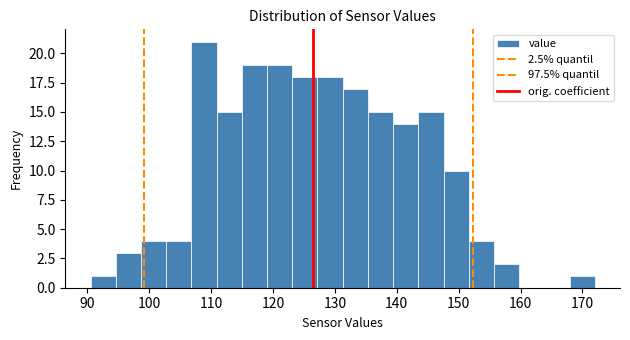

Reading left to right, list every bar in this chart as the range it spans on the x-axis followed by its height. Neither the bar edges nor the heights are printed on the chart, so give them approximately, as read against the axes.

91 to 95: 1
95 to 99: 3
99 to 103: 4
103 to 107: 4
107 to 111: 21
111 to 115: 15
115 to 119: 19
119 to 123: 19
123 to 127: 18
127 to 131: 18
131 to 135: 17
135 to 139: 15
139 to 143: 14
143 to 148: 15
148 to 152: 10
152 to 156: 4
156 to 160: 2
160 to 164: 0
164 to 168: 0
168 to 172: 1